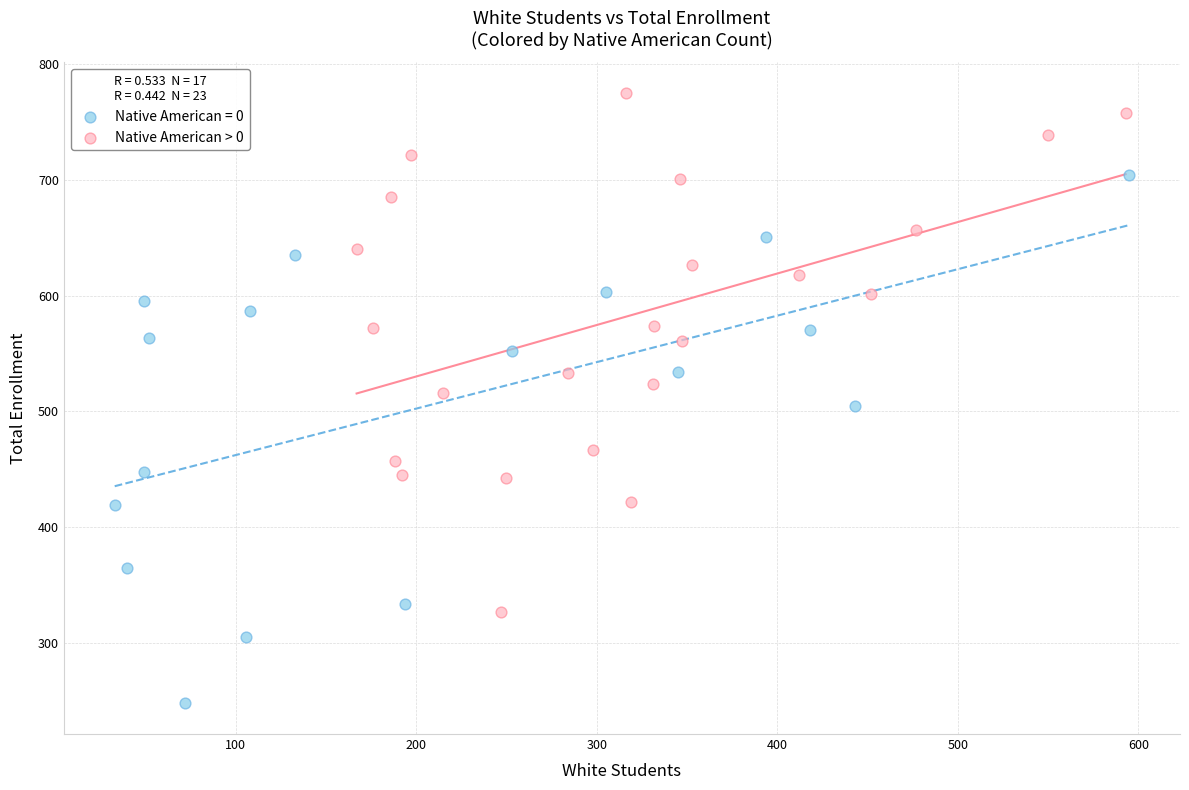

Which series reaches the maximum Y coordinate?

Native American > 0